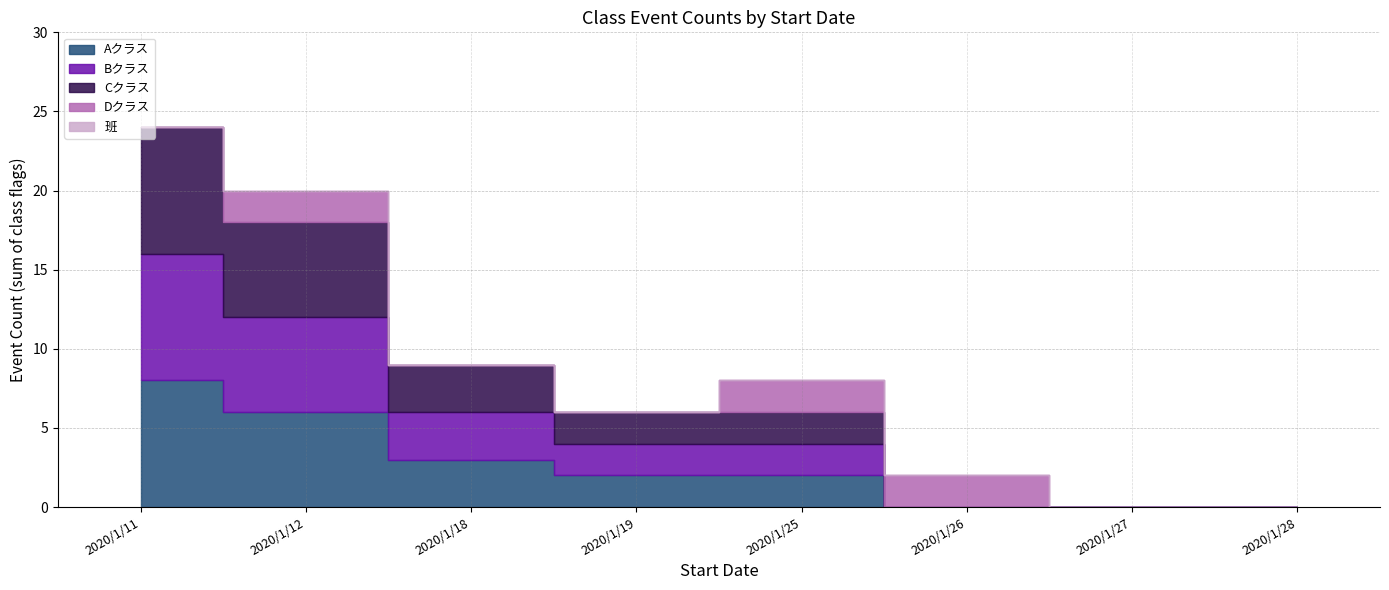

Reading left to right, transcribe all the data shown in this chart.

Aクラス: 2020/1/11=8	2020/1/12=6	2020/1/18=3	2020/1/19=2	2020/1/25=2	2020/1/26=0	2020/1/27=0	2020/1/28=0
Bクラス: 2020/1/11=8	2020/1/12=6	2020/1/18=3	2020/1/19=2	2020/1/25=2	2020/1/26=0	2020/1/27=0	2020/1/28=0
Cクラス: 2020/1/11=8	2020/1/12=6	2020/1/18=3	2020/1/19=2	2020/1/25=2	2020/1/26=0	2020/1/27=0	2020/1/28=0
Dクラス: 2020/1/11=0	2020/1/12=2	2020/1/18=0	2020/1/19=0	2020/1/25=2	2020/1/26=2	2020/1/27=0	2020/1/28=0
班: 2020/1/11=0	2020/1/12=0	2020/1/18=0	2020/1/19=0	2020/1/25=0	2020/1/26=0	2020/1/27=0	2020/1/28=0